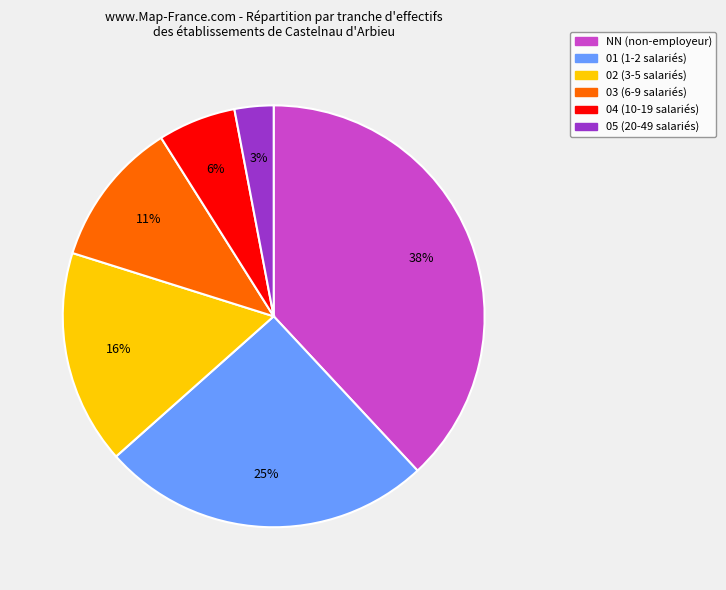

Between 05 and 04, which is larger?

04